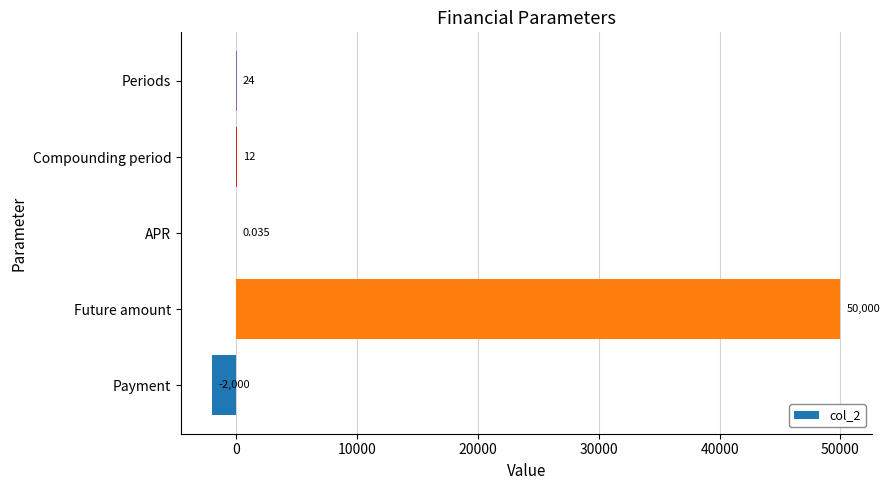

Where is the data nearest to the value 24000?

Periods